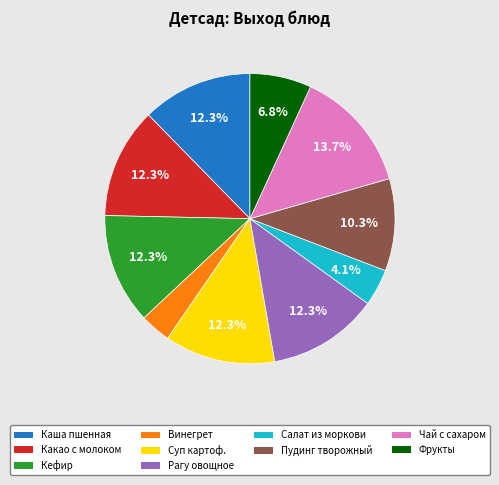

To the nearest percent, what is the average slice percentage?

10%